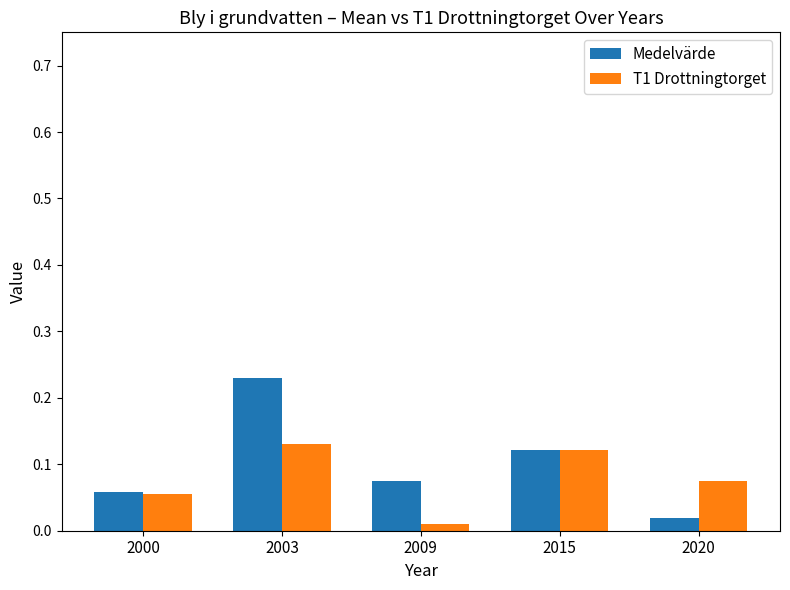

At which label does T1 Drottningtorget reach its minimum?

2009